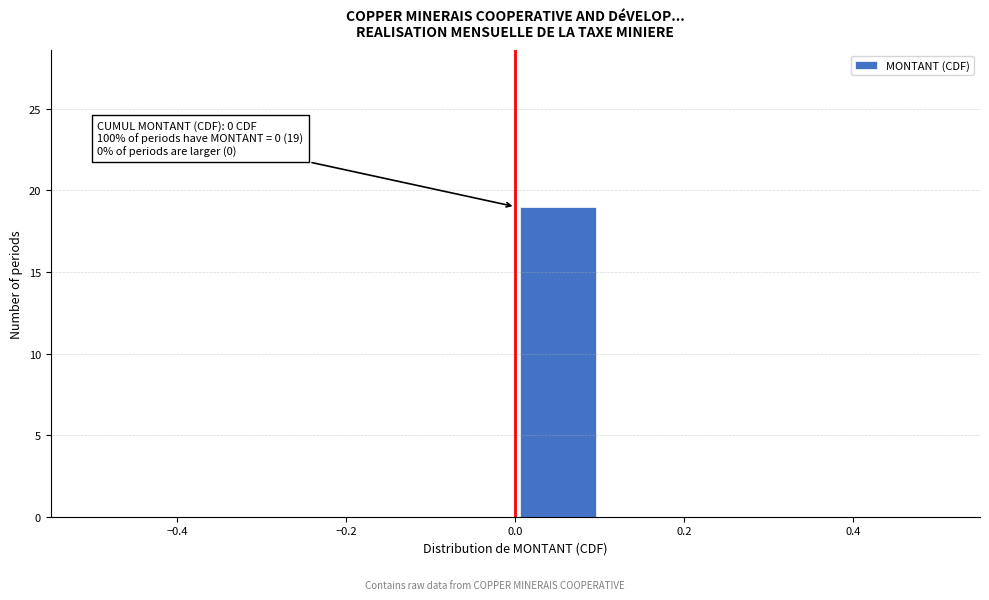

Over which range of the x-axis is the bar tallest?

0.0 to 0.1